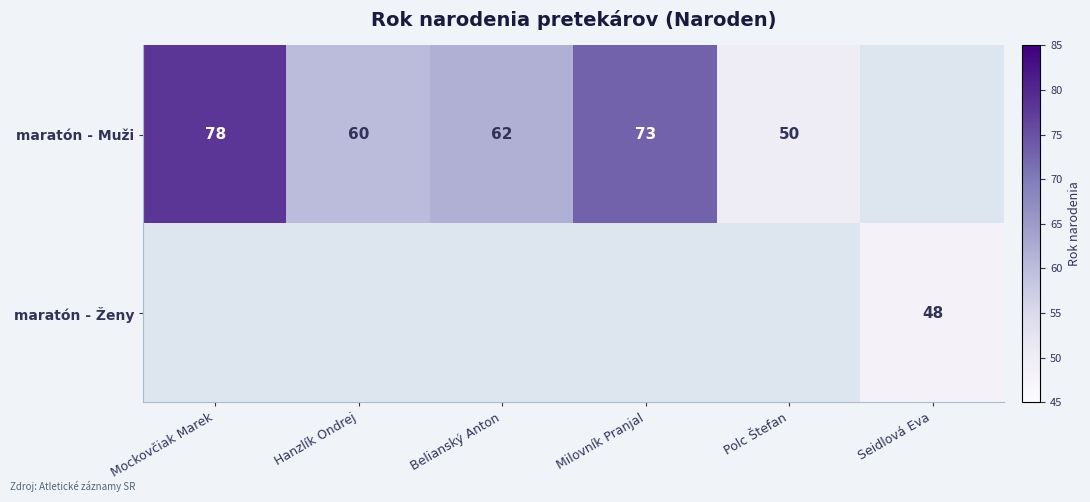

The value of maratón - Ženy at Seidlová Eva is 48. True or false?

True